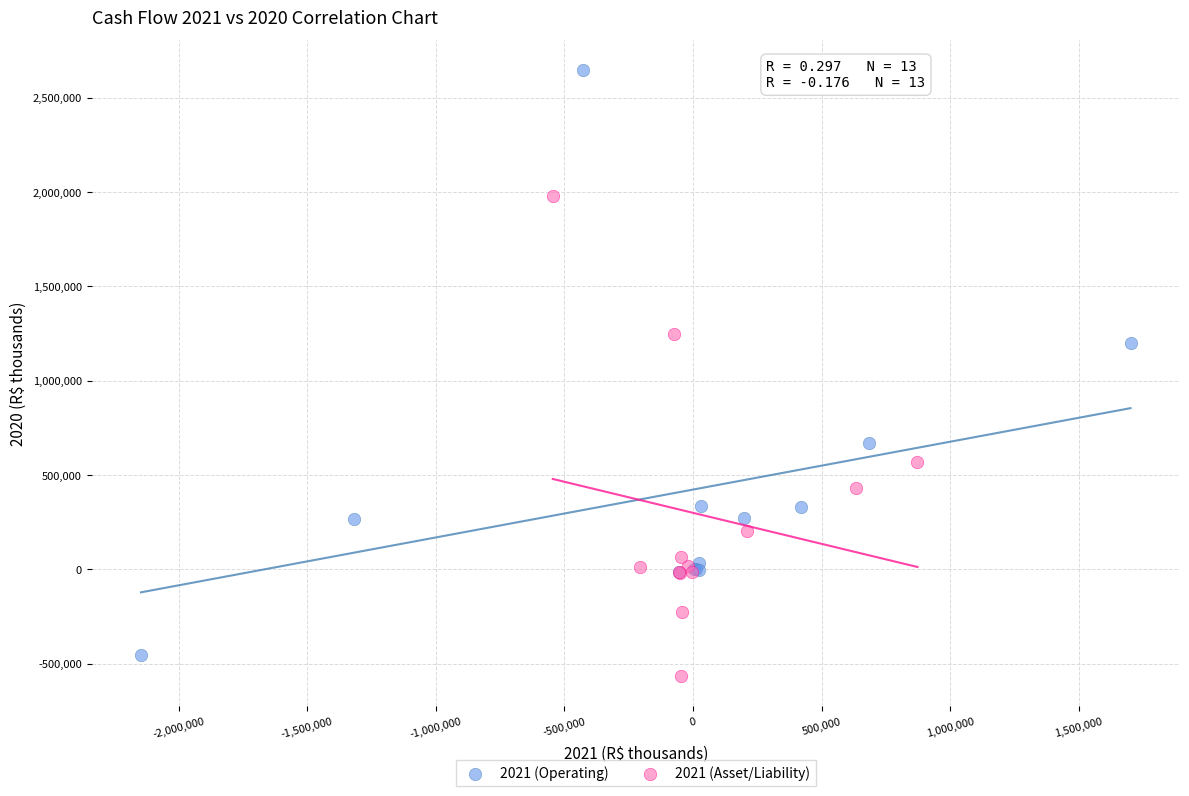

Which series has the widest spread of Y values?

2021 (Operating)